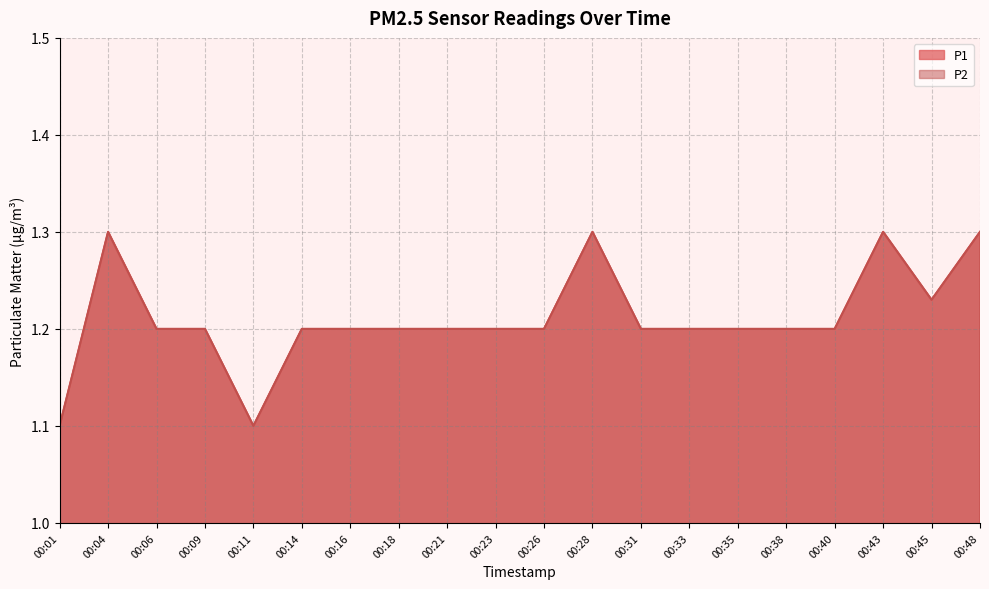

Reading left to right, transcribe all the data shown in this chart.

P1: 1.1	1.3	1.2	1.2	1.1	1.2	1.2	1.2	1.2	1.2	1.2	1.3	1.2	1.2	1.2	1.2	1.2	1.3	1.2	1.3
P2: 1.1	1.3	1.2	1.2	1.1	1.2	1.2	1.2	1.2	1.2	1.2	1.3	1.2	1.2	1.2	1.2	1.2	1.3	1.2	1.3